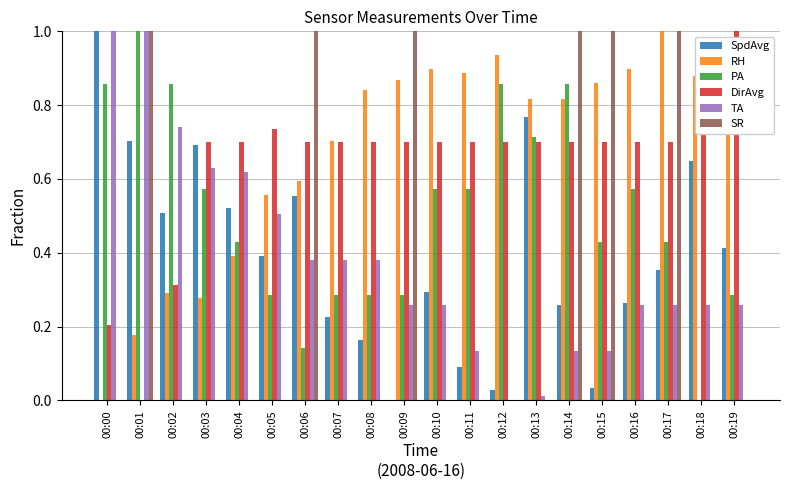

Are the bars horizontal?

No